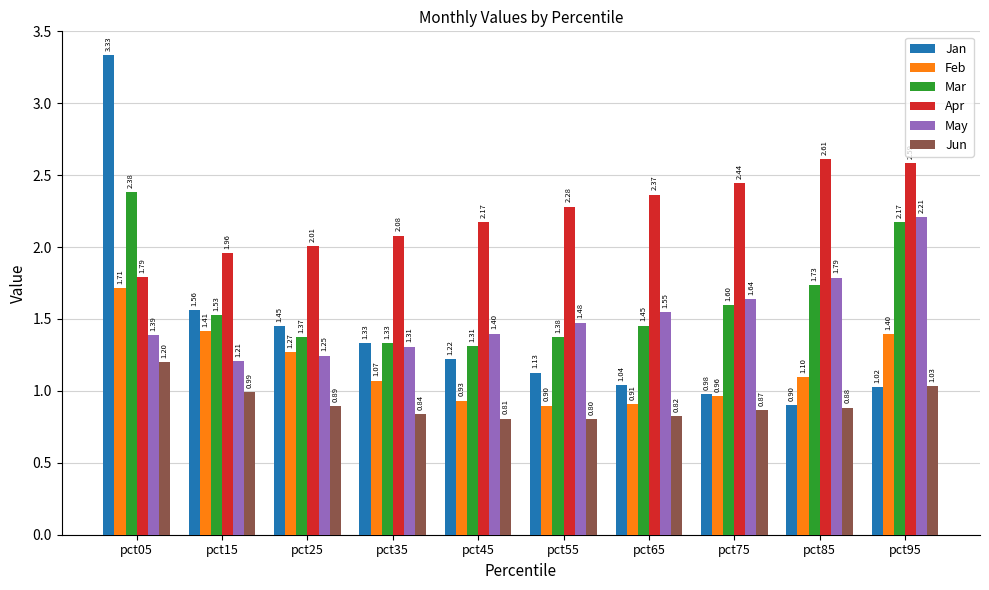

What is the spread (max minus min) of values at pct75?

1.6